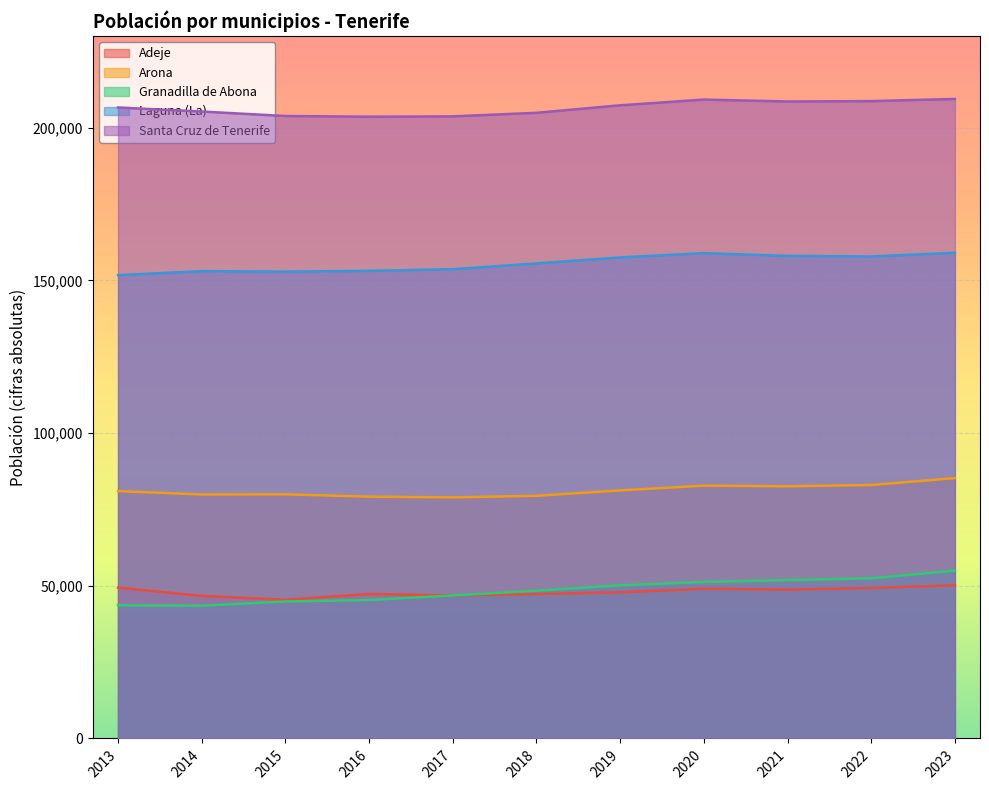

Which series has the largest total across all categories?

Santa Cruz de Tenerife